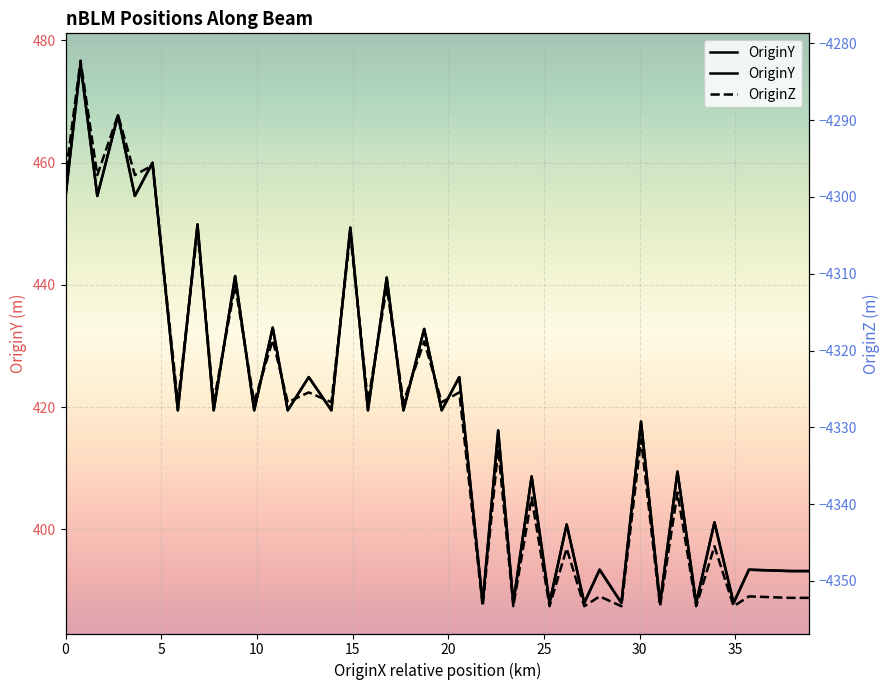

True or false: OriginZ has more than 1 interior local peaks.

True